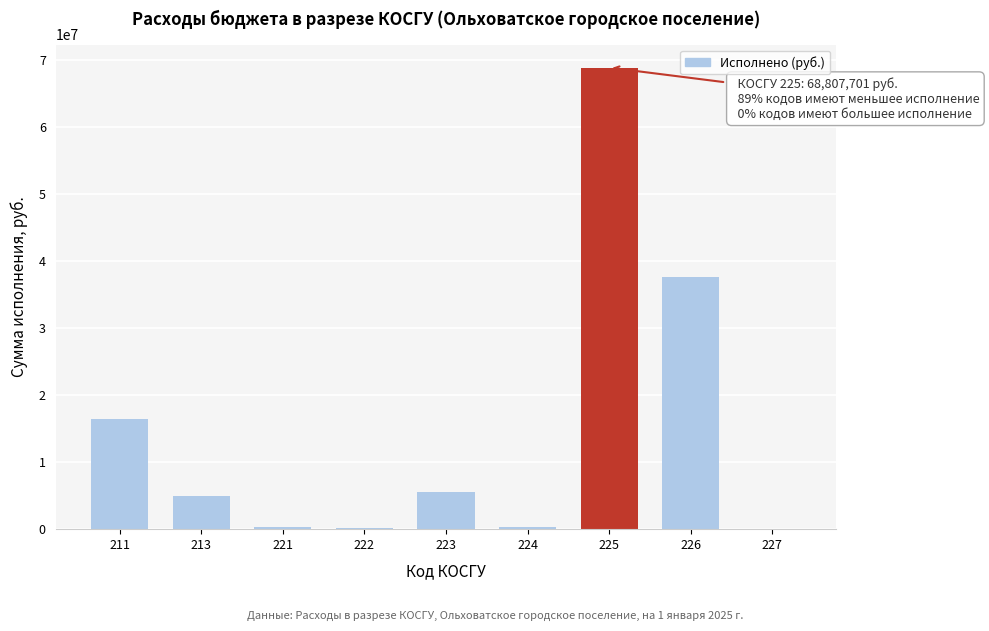

The value at 213 is 4890868.4. True or false?

True